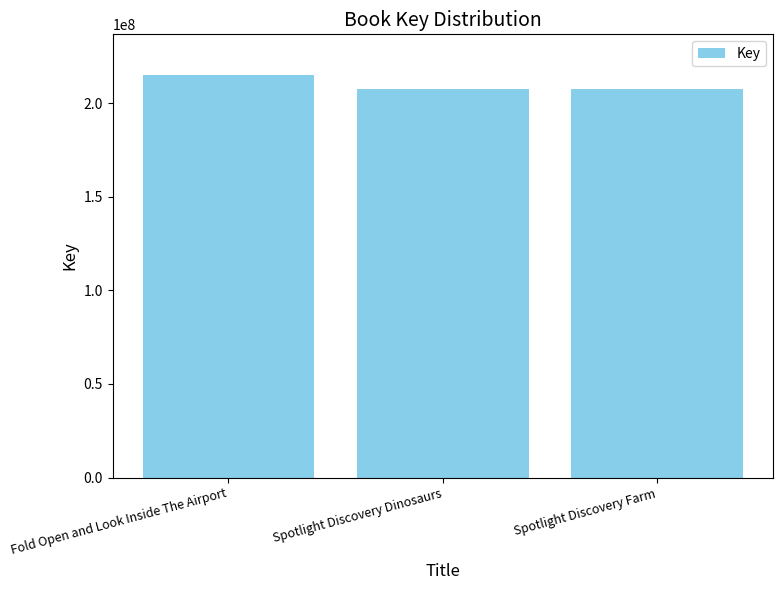

The chart shows a value of 207265376 at Spotlight Discovery Dinosaurs. True or false?

True